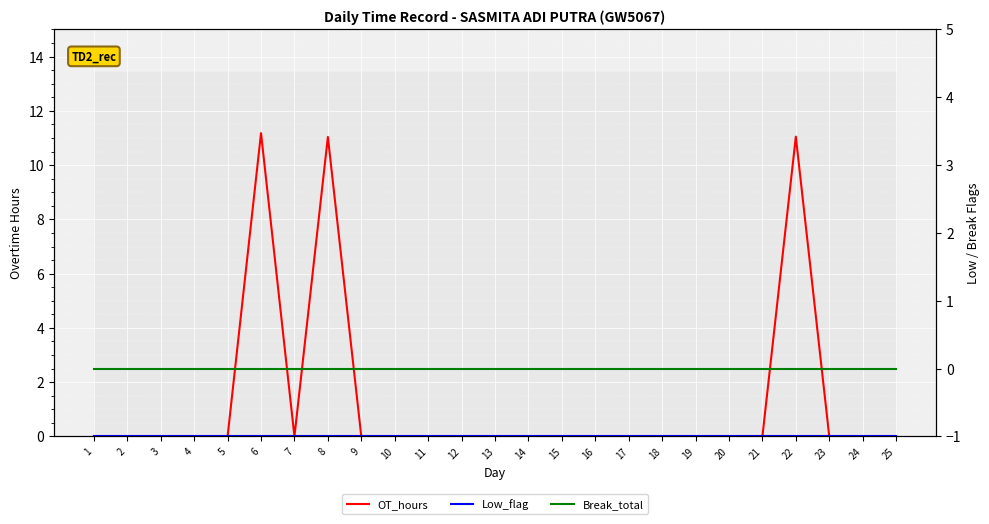

What is the sum of all OT_hours values?

33.3